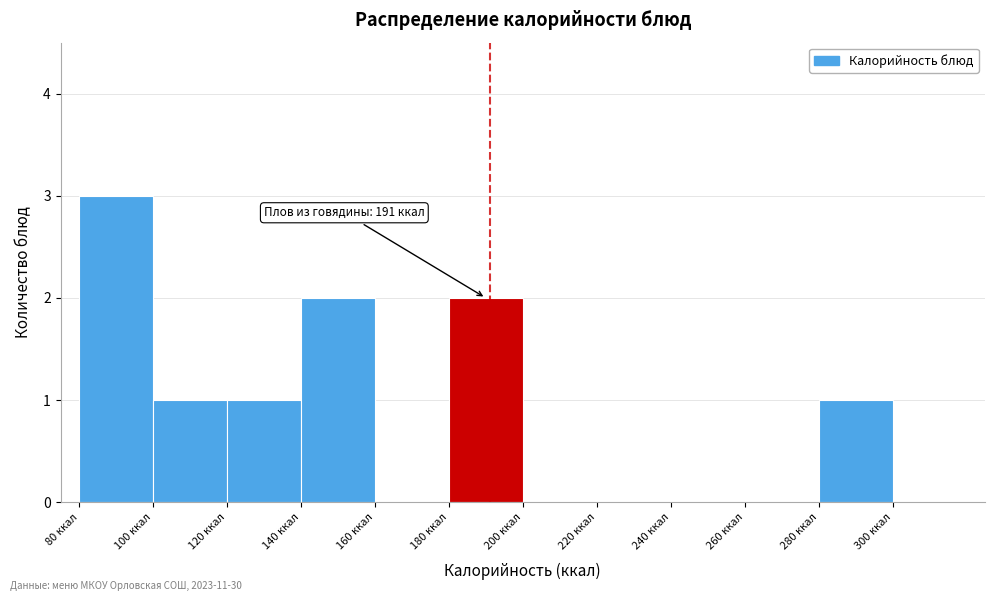

Over which range of the x-axis is the bar tallest?

80 to 100